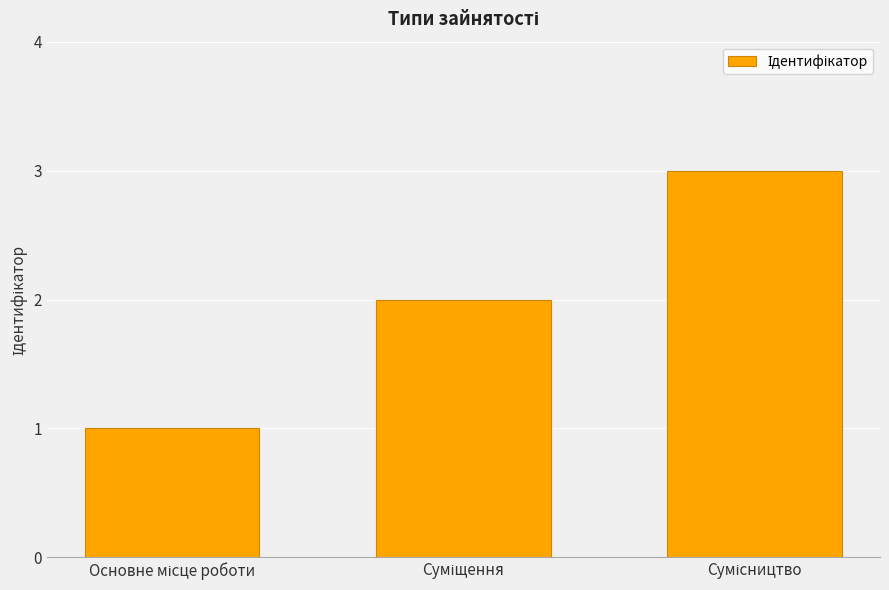

What is the maximum value shown in the chart?

3